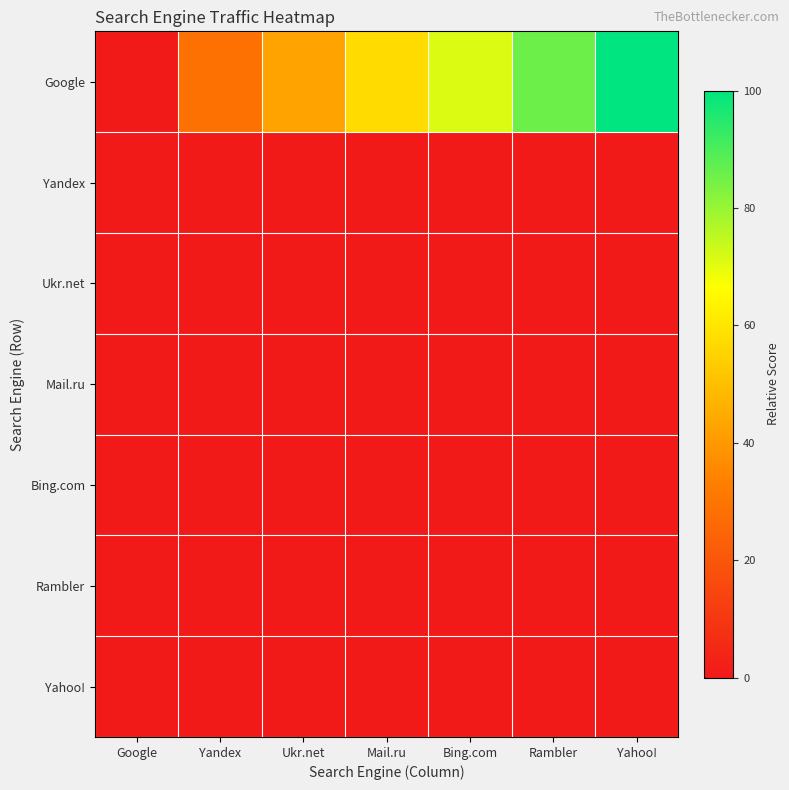

At how many categories does at least one series exceed 43?

4